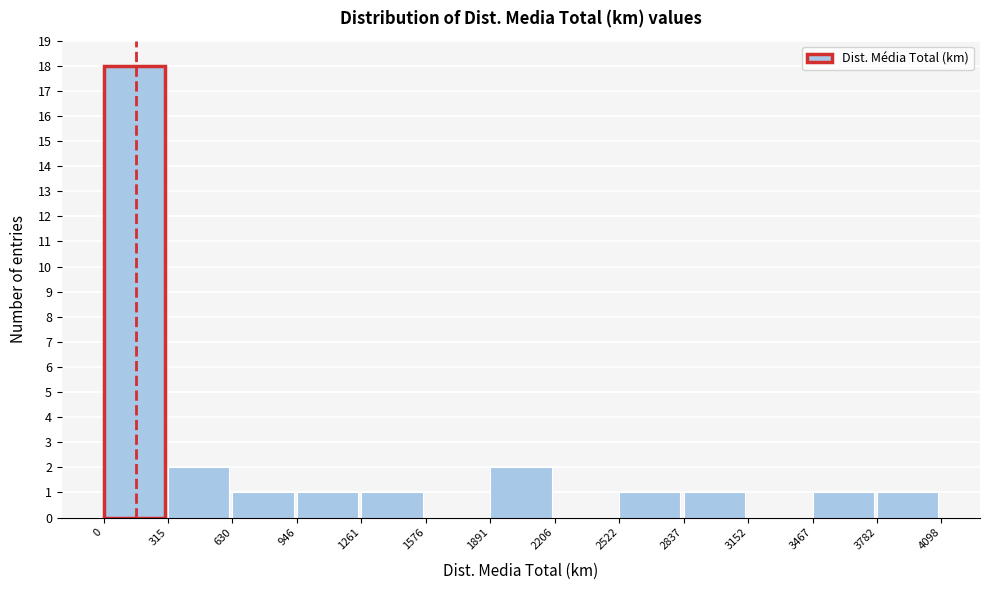

Reading left to right, list every bar in this chart as the range it spans on the x-axis followed by its height. The values are not printed on the chart, so give them approximately, as read against the axis.

0 to 315: 18
315 to 630: 2
630 to 946: 1
946 to 1261: 1
1261 to 1576: 1
1576 to 1891: 0
1891 to 2206: 2
2206 to 2522: 0
2522 to 2837: 1
2837 to 3152: 1
3152 to 3467: 0
3467 to 3782: 1
3782 to 4098: 1